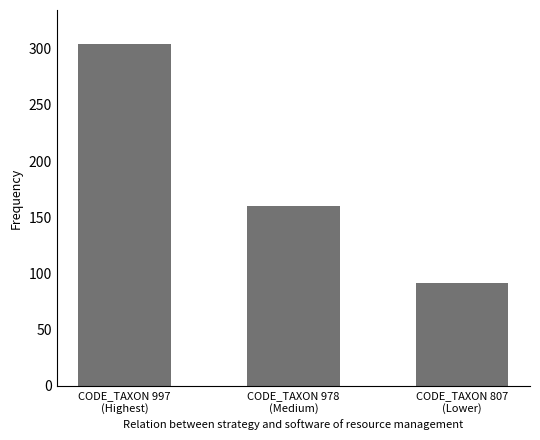

What is the label of the 3rd bar from the right?

CODE_TAXON 997
(Highest)